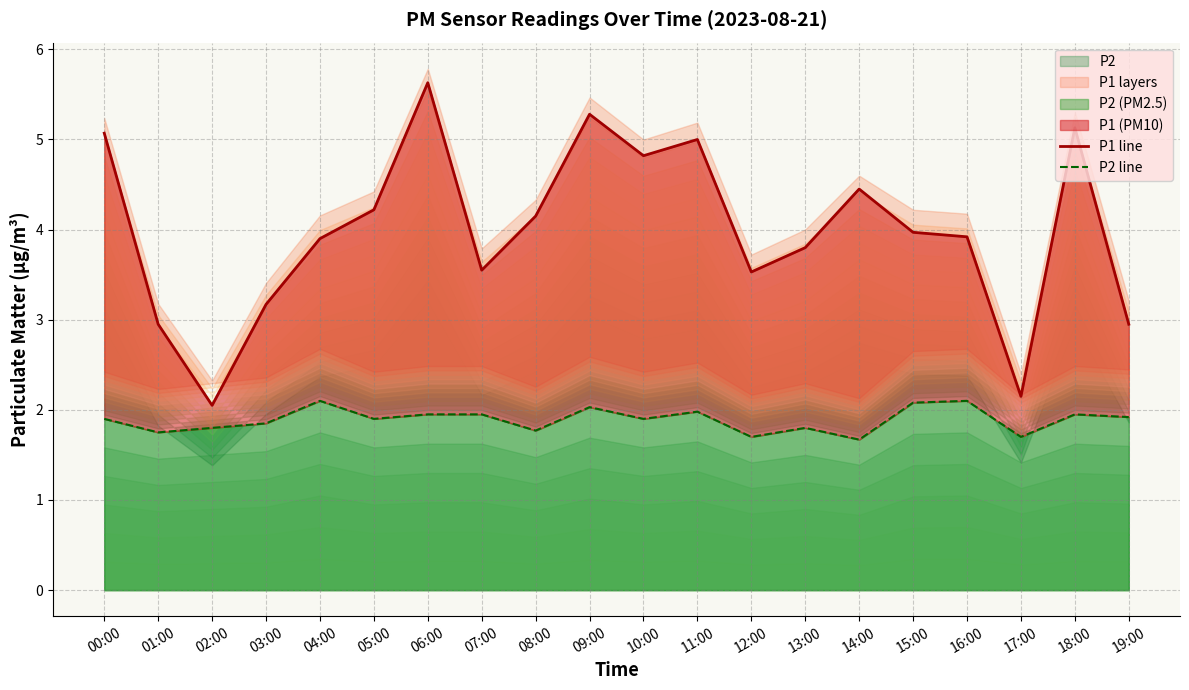

What is the greatest value displayed?

5.6